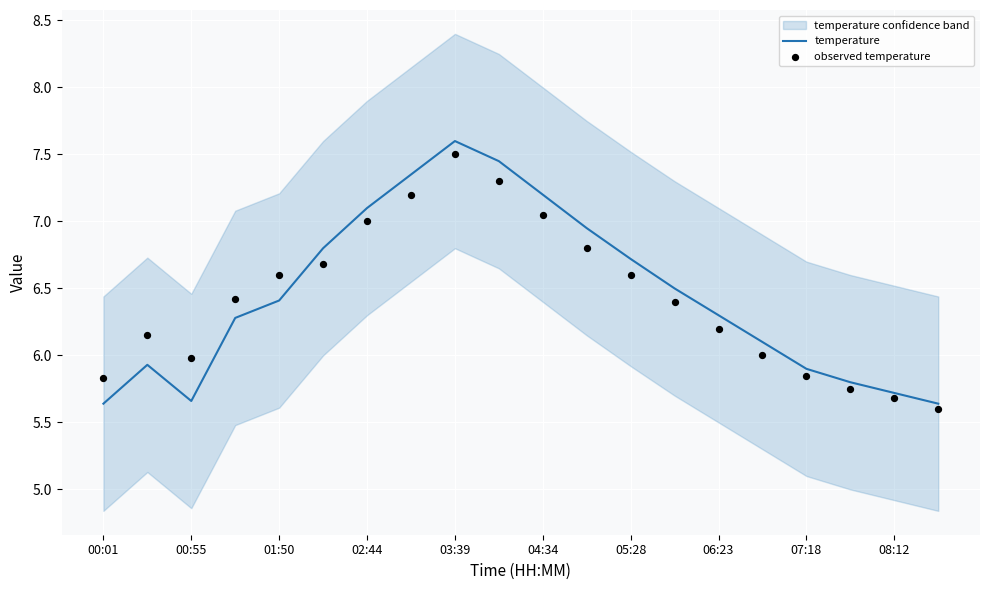

At how many categories does at least one series exceed 7?

5